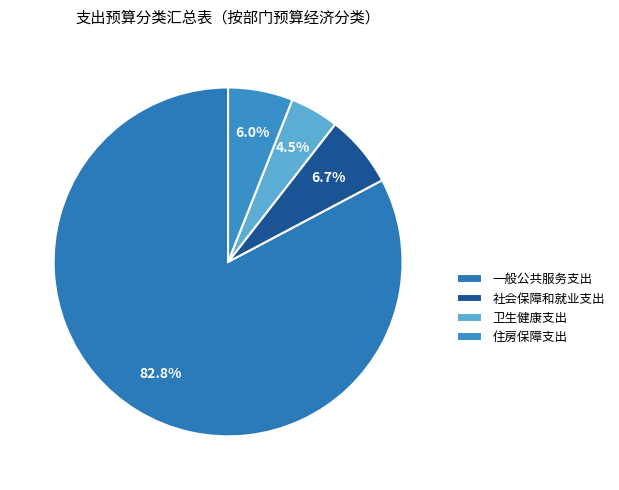

How many segments does this pie chart have?

4